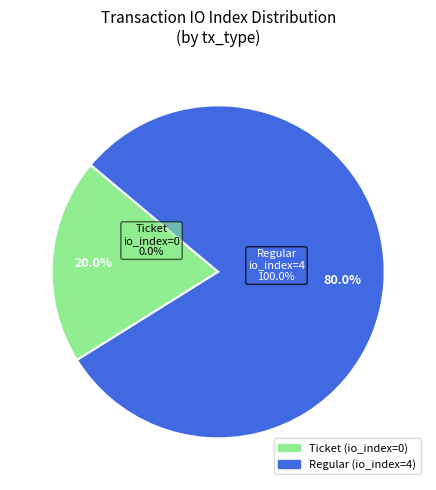

True or false: Regular (io_index=4) accounts for 99% of the total.

False